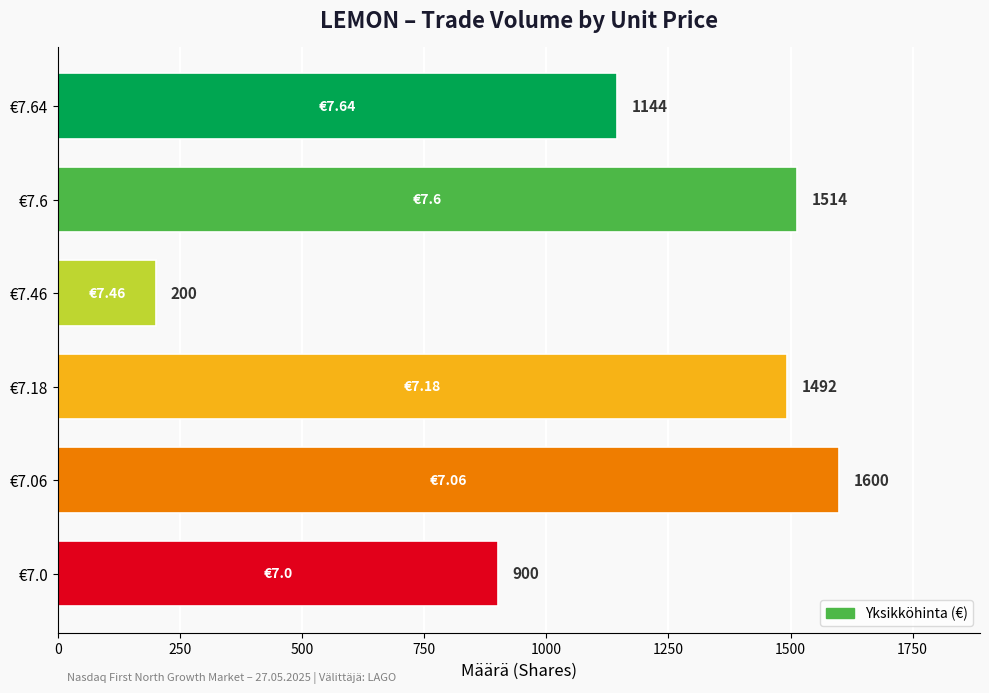

At which category does the chart reach its minimum across all series?

€7.46